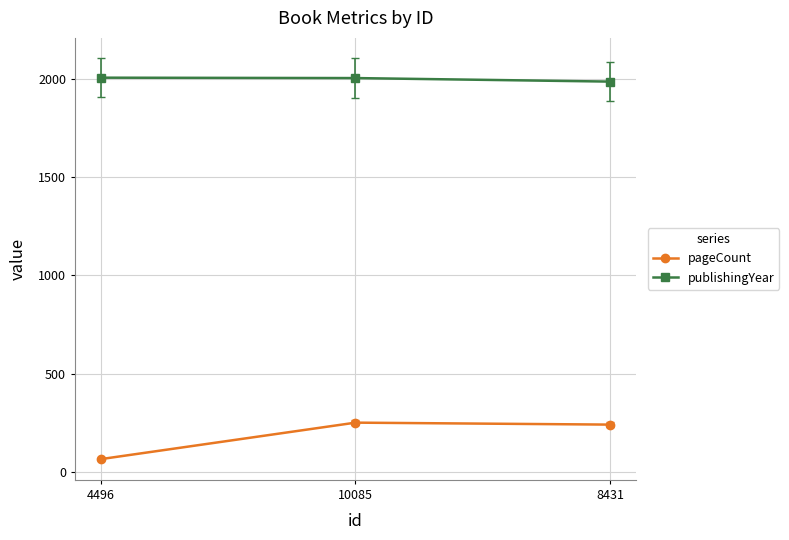

Is it true that publishingYear equals 2006 at 10085?

True